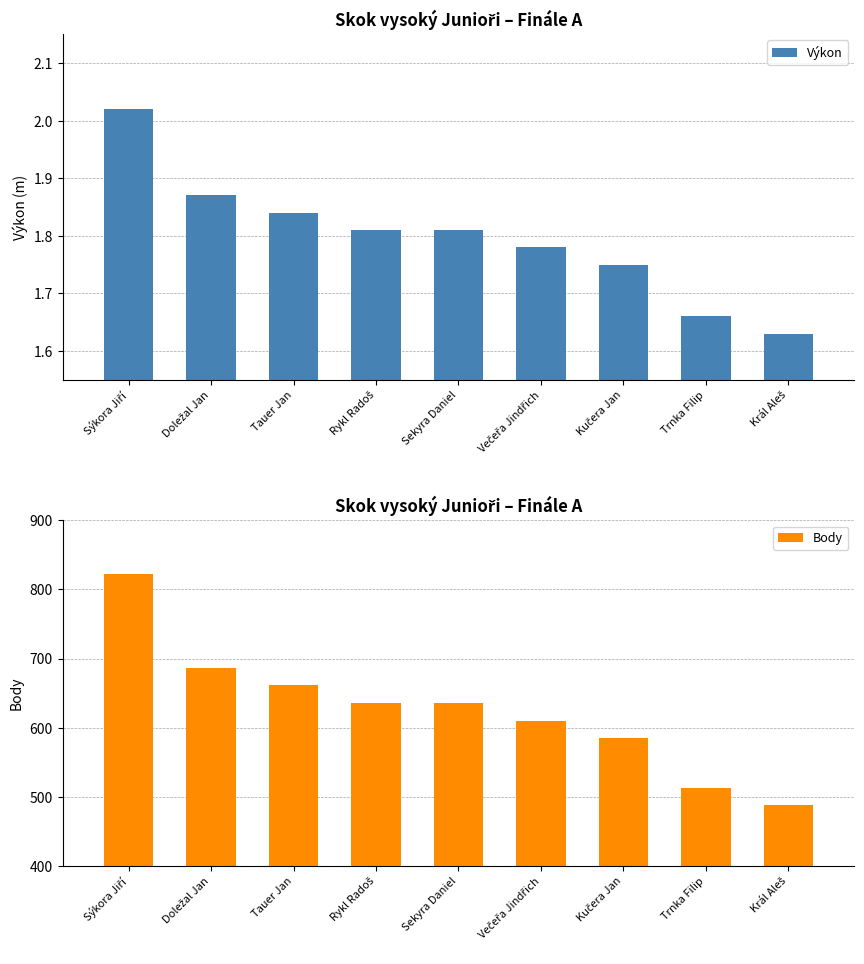

What is the sum of all Body values?

5637